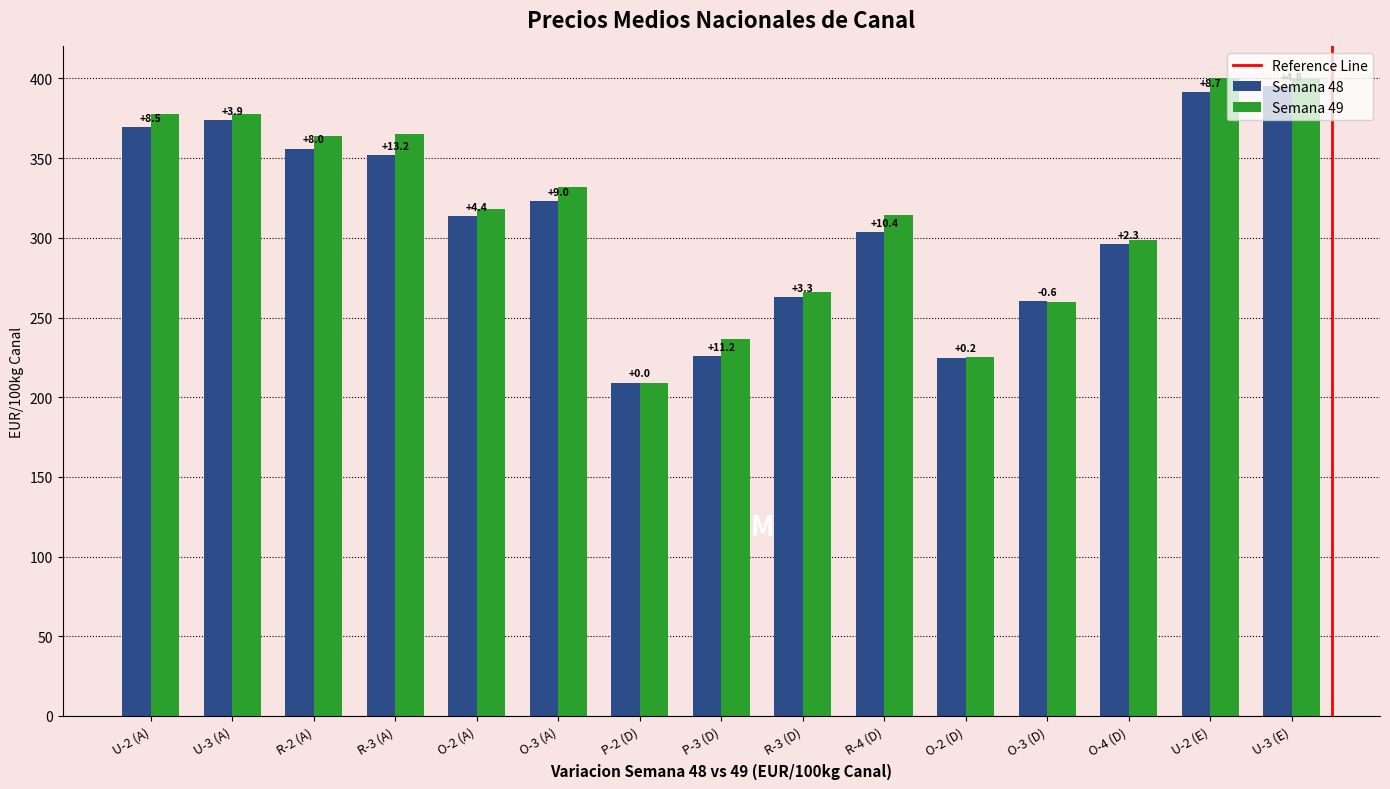

At which label is Semana 48 closest to 302?

R-4 (D)